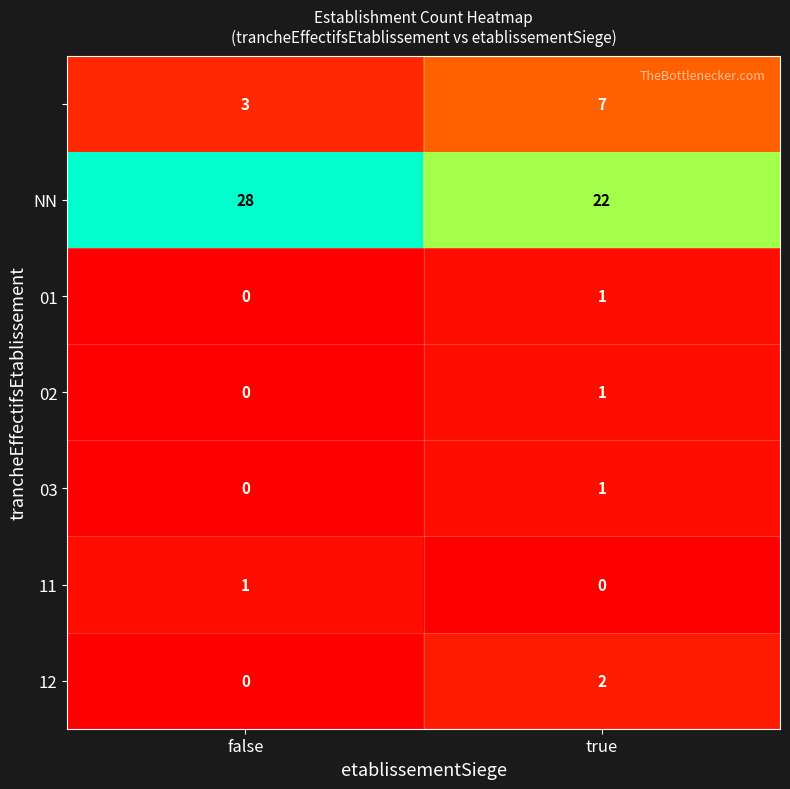

Which label corresponds to the largest value in the chart?

false